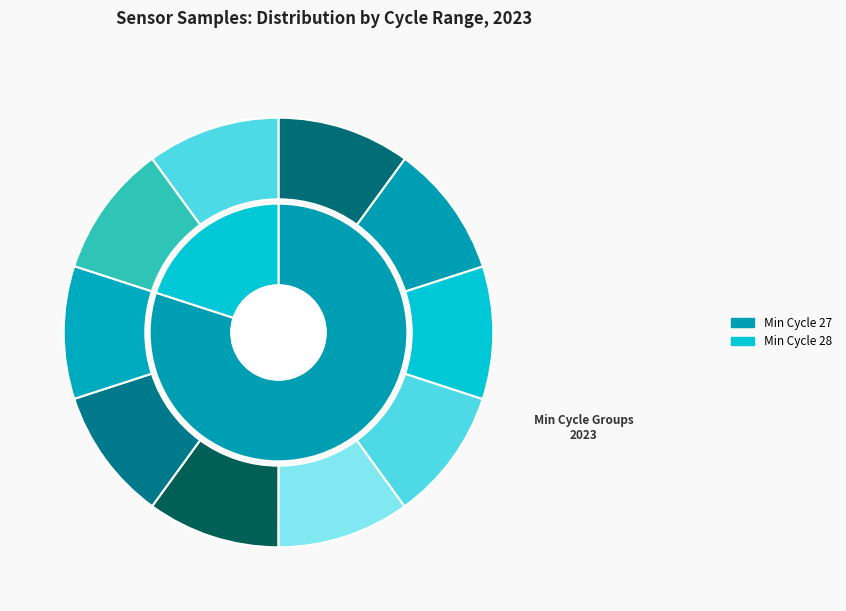

What percentage is NOT represented by 27-20067?

90.0%